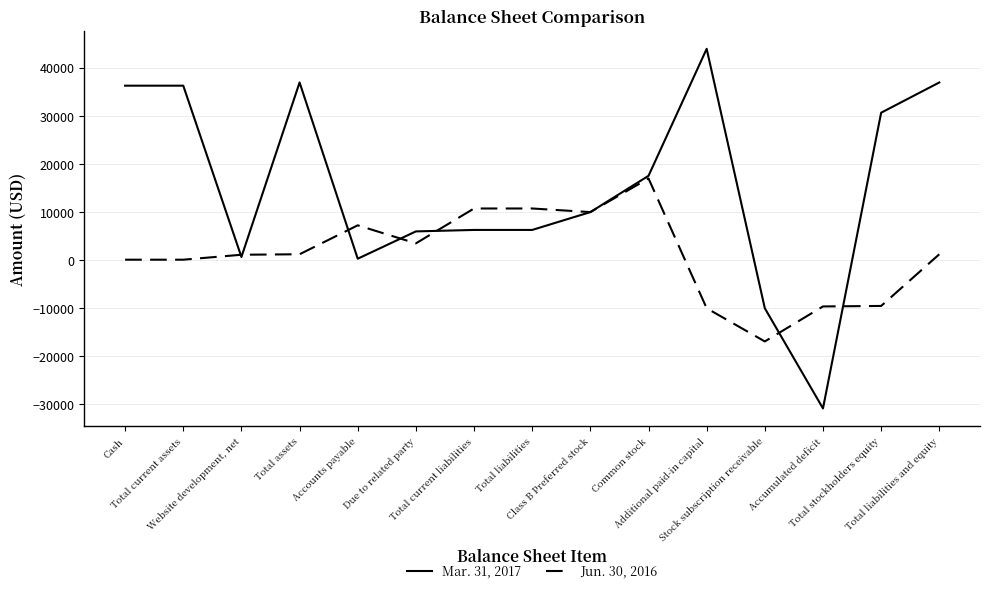

True or false: Jun. 30, 2016 and Mar. 31, 2017 intersect in this chart.

True